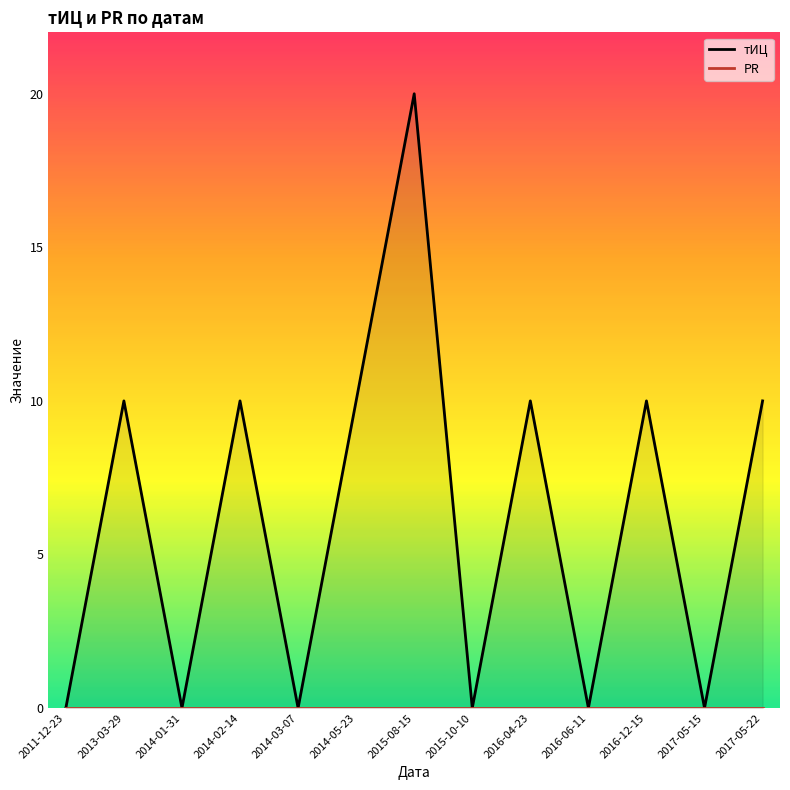

List the labels in order of тИЦ value, smallest first.

2011-12-23, 2014-01-31, 2014-03-07, 2015-10-10, 2016-06-11, 2017-05-15, 2013-03-29, 2014-02-14, 2014-05-23, 2016-04-23, 2016-12-15, 2017-05-22, 2015-08-15